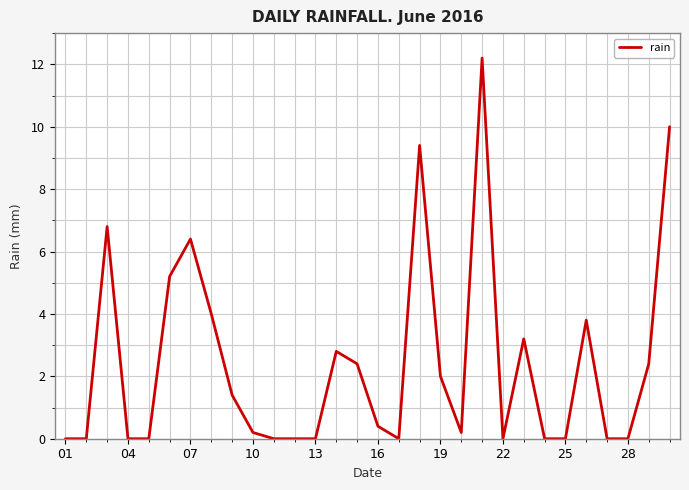

What is the greatest value displayed?

12.2